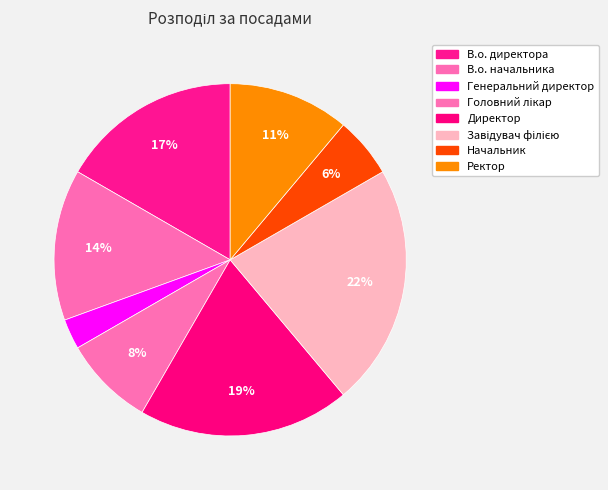

Rank the categories by value from lowest to highest.

Генеральний директор, Начальник, Головний лікар, Ректор, В.о. начальника, В.о. директора, Директор, Завідувач філією